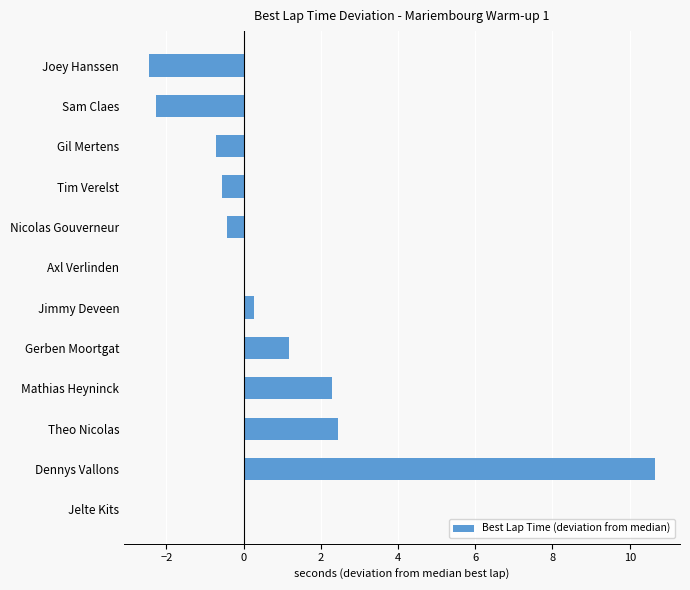

How many series are shown in this chart?

1